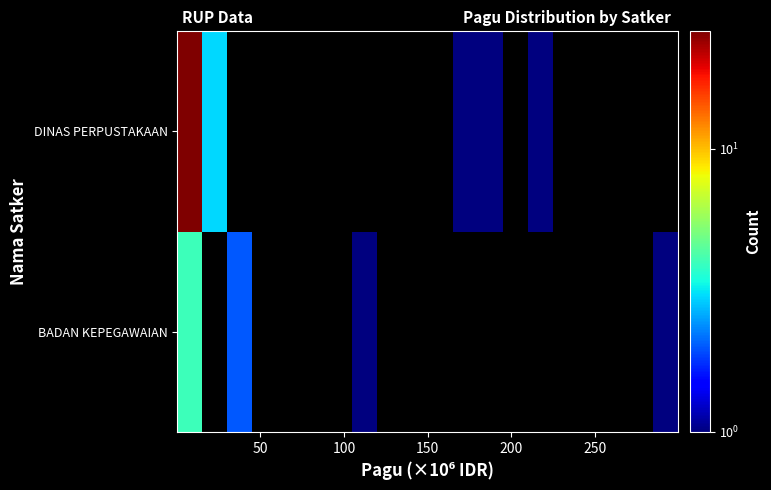

What is the difference between the maximum and minimum values in the DINAS PERPUSTAKAAN series?

25.0